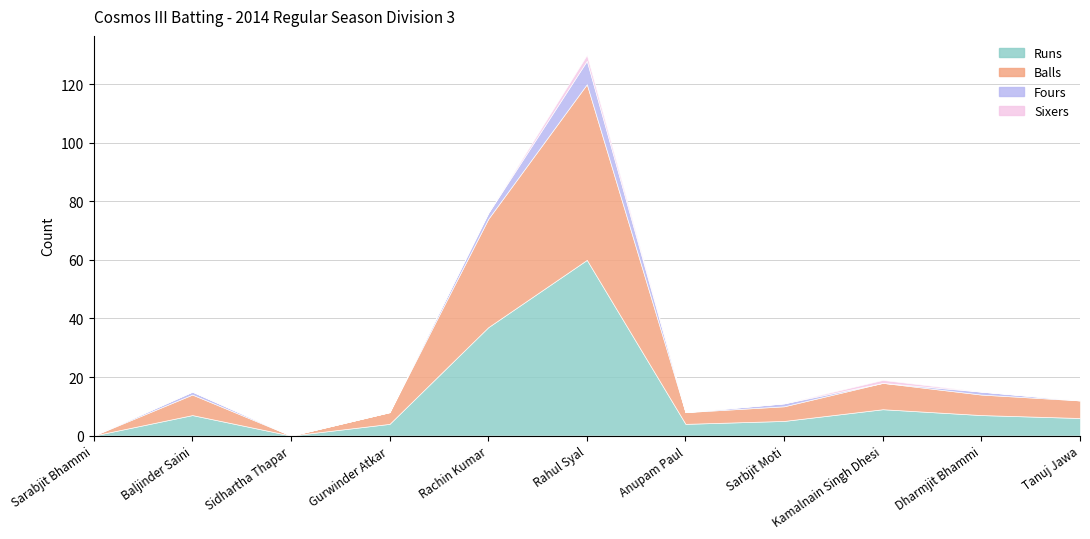

Reading right to left, extract all data points from this chart.

Runs: 6	7	9	5	4	60	37	4	0	7	0
Balls: 6	7	9	5	4	60	37	4	0	7	0
Fours: 0	1	0	1	0	8	2	0	0	1	0
Sixers: 0	0	1	0	0	2	0	0	0	0	0